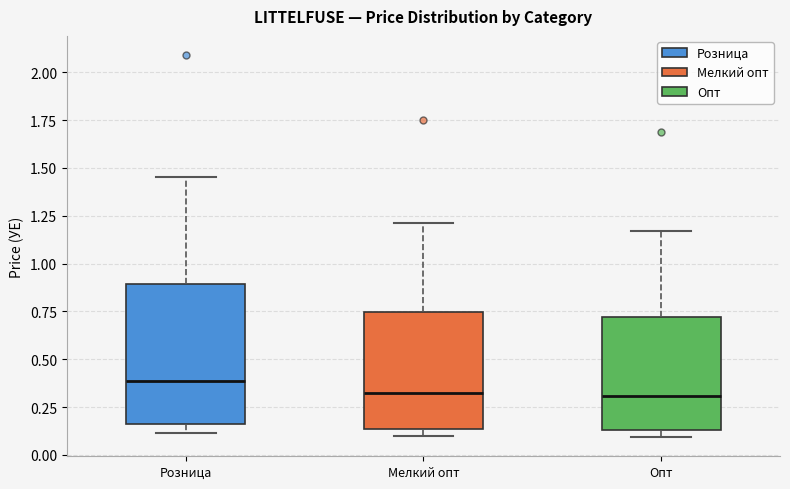

Which box is the tallest, from its lower edge to its upper edge?

Розница